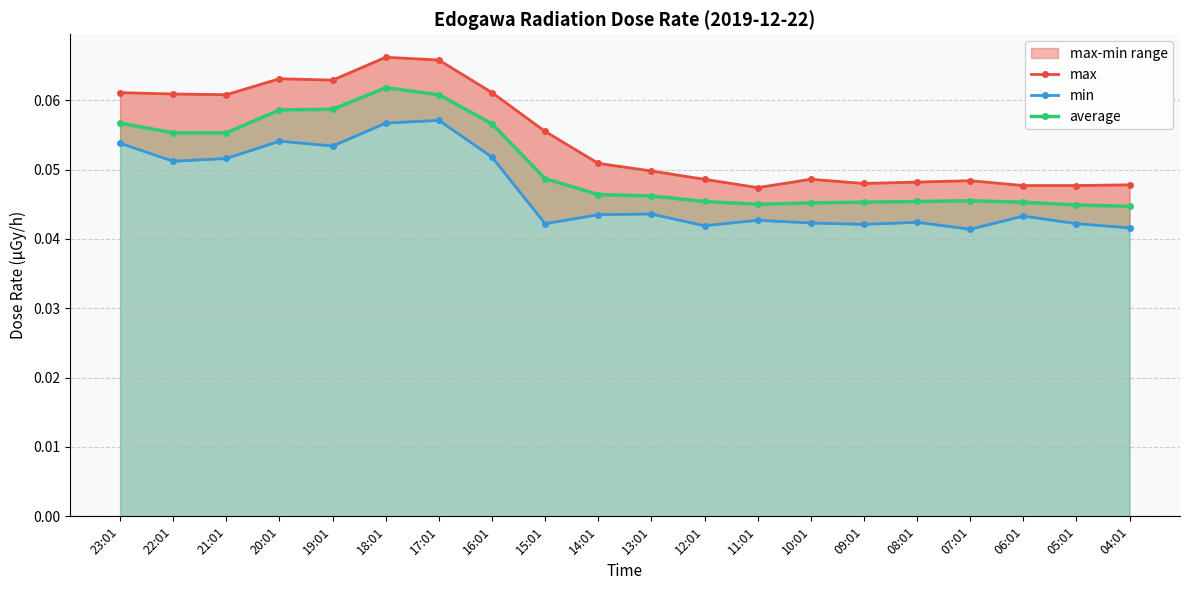

At 07:01, list the series in order from smallest to largest.

min, average, max